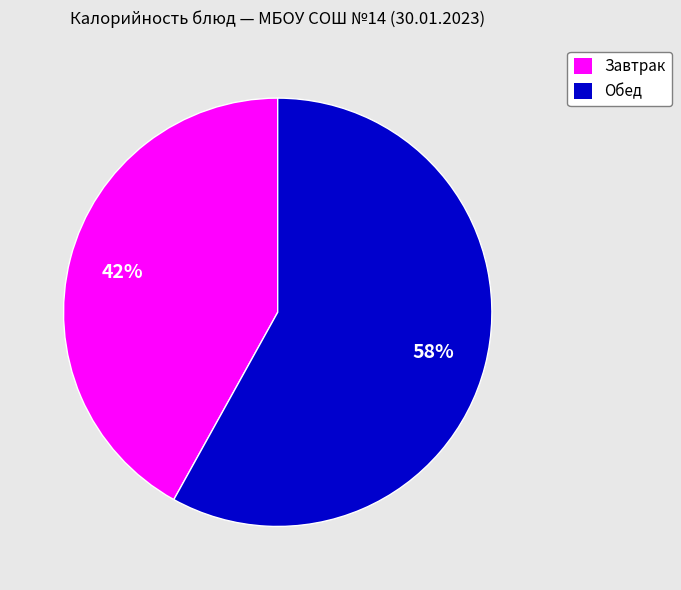

To the nearest percent, what is the average slice percentage?

50%